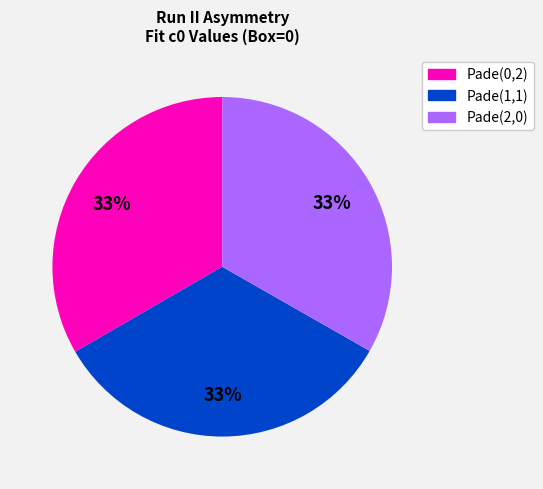

To the nearest percent, what is the average slice percentage?

33%